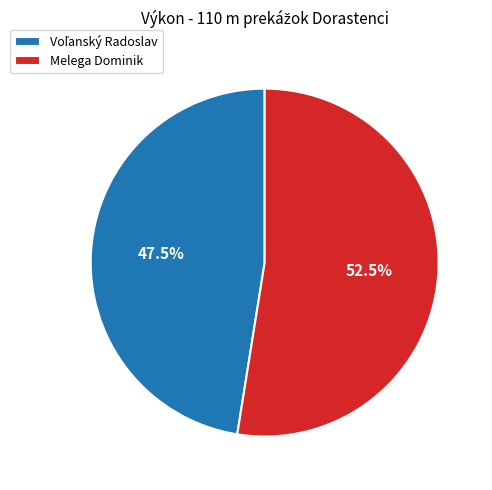

Which category has the biggest portion of the pie?

Melega Dominik